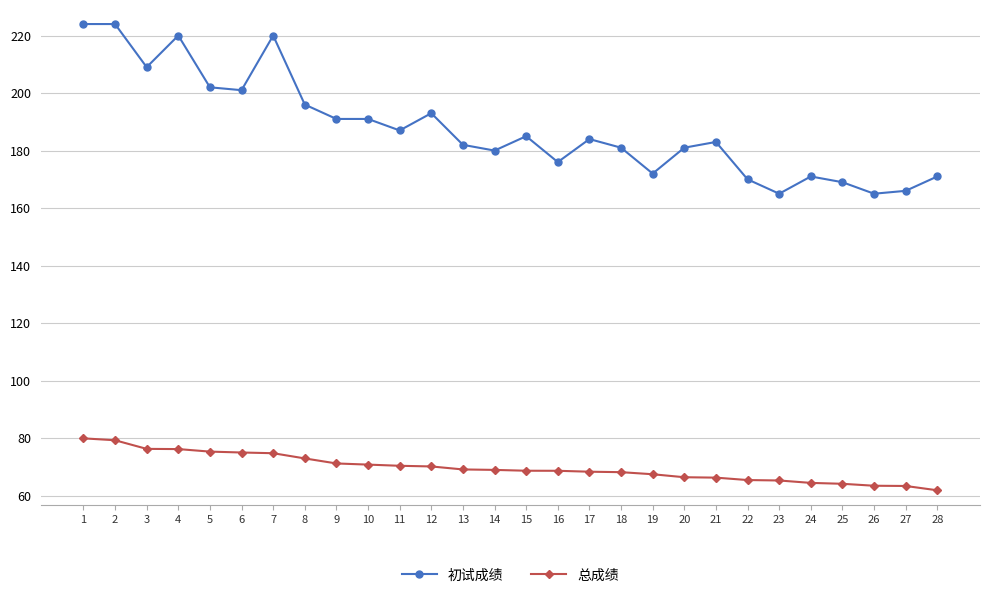

What is the value of the 总成绩 point at the 5th from the left?

75.3